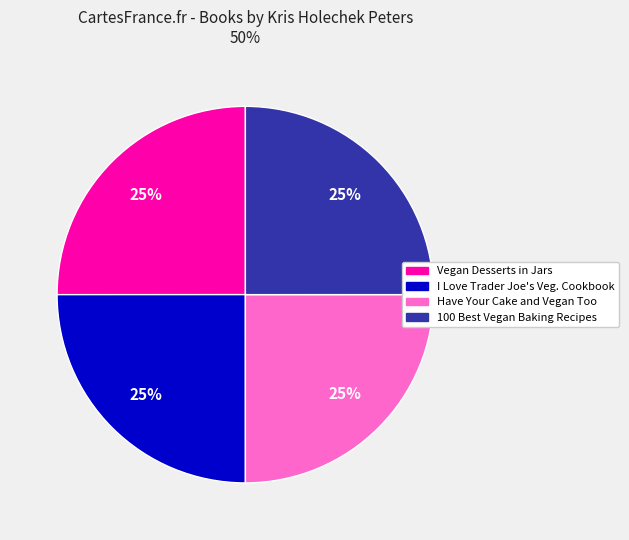

Is there any slice that represents more than half of the pie?

No